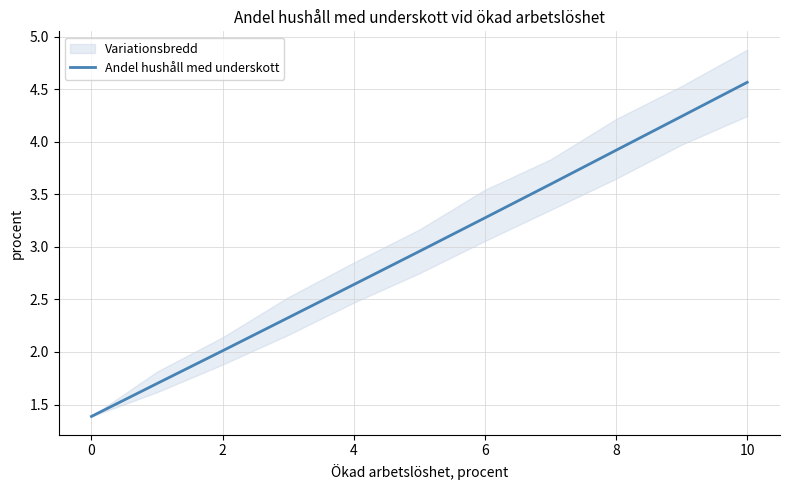

True or false: Andel hushåll med underskott has a value of 2.0 at 2.

True